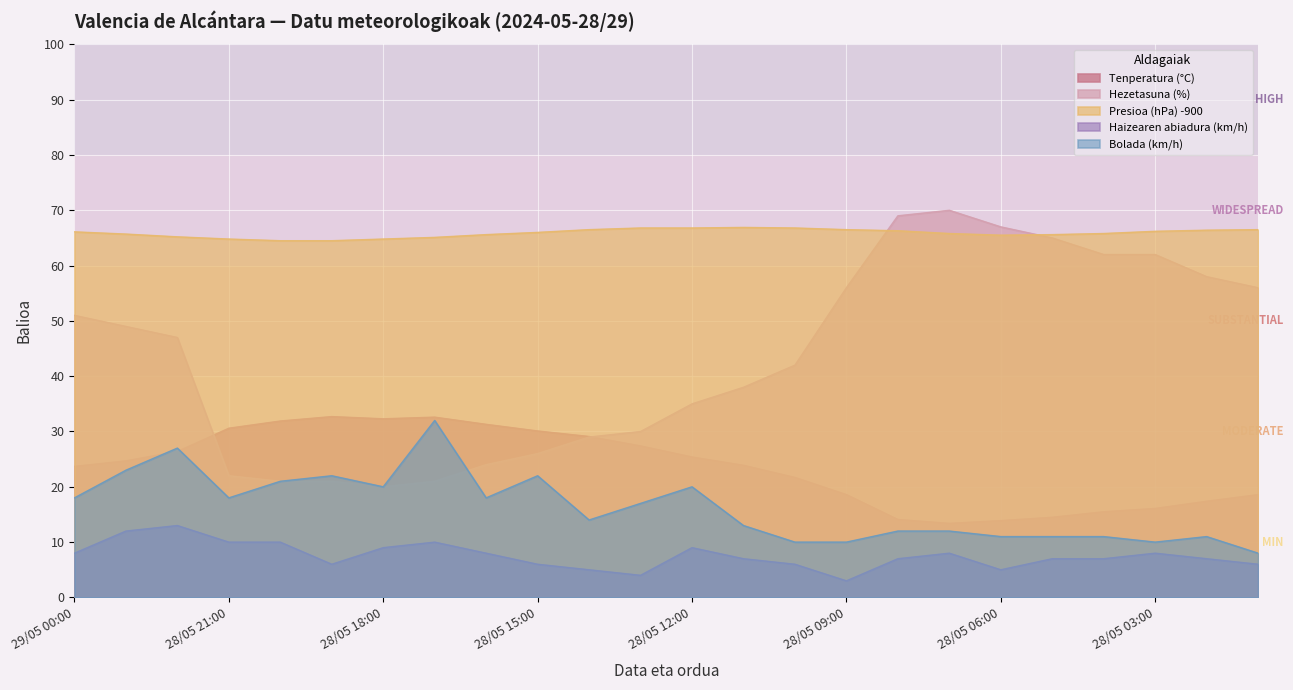

Count the number of data series in this chart.

5